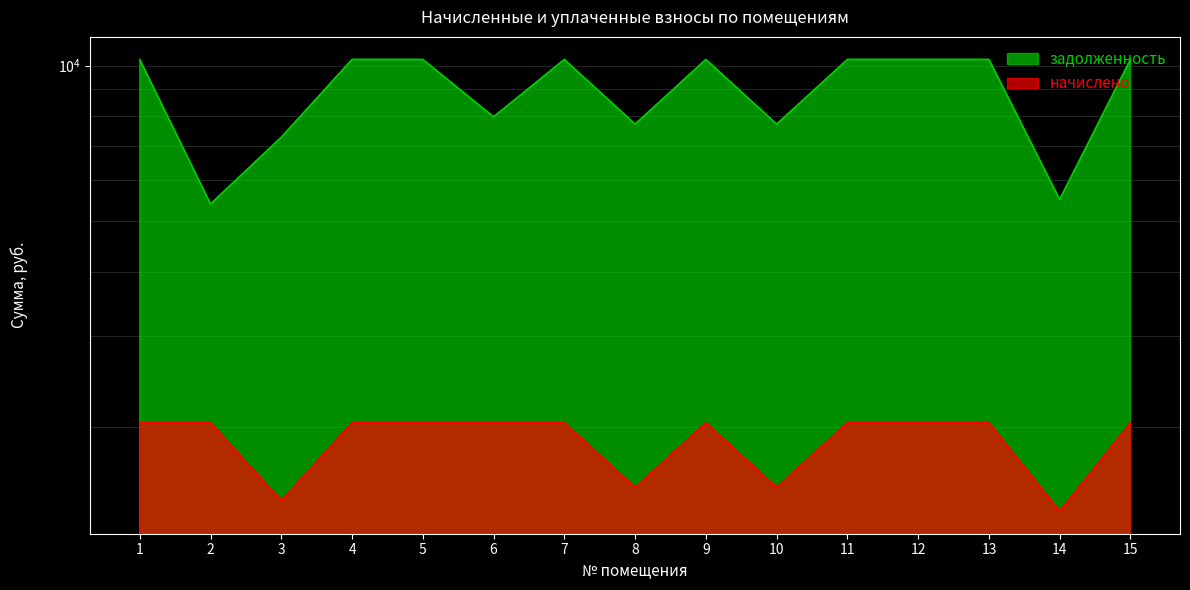

How many lines are shown in the chart?

2